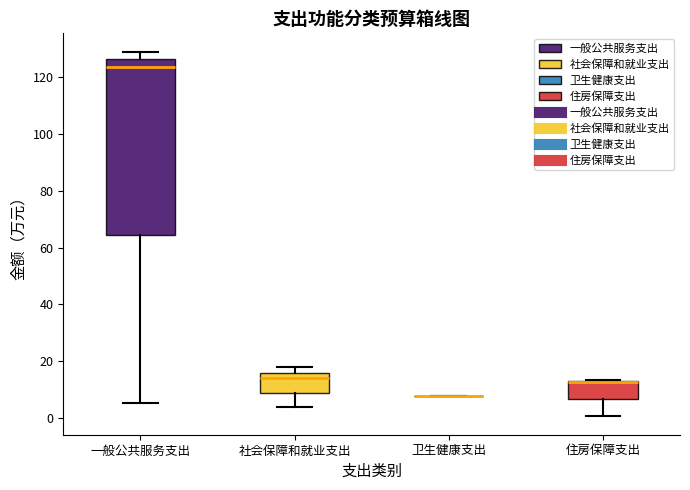

Where is the lower edge of the box for 社会保障和就业支出 on the y-axis? The values are not printed on the chart, so give them approximately, as read against the axis.

10